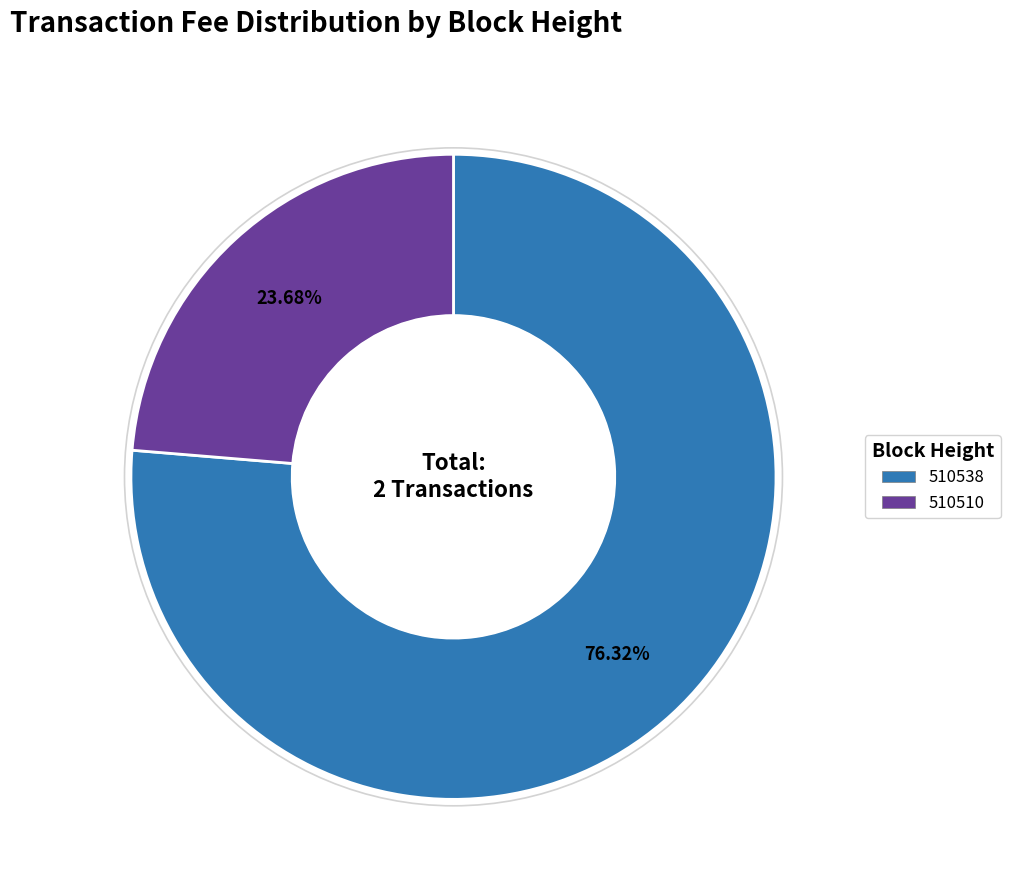

To the nearest percent, what portion does 510538 represent?

76%